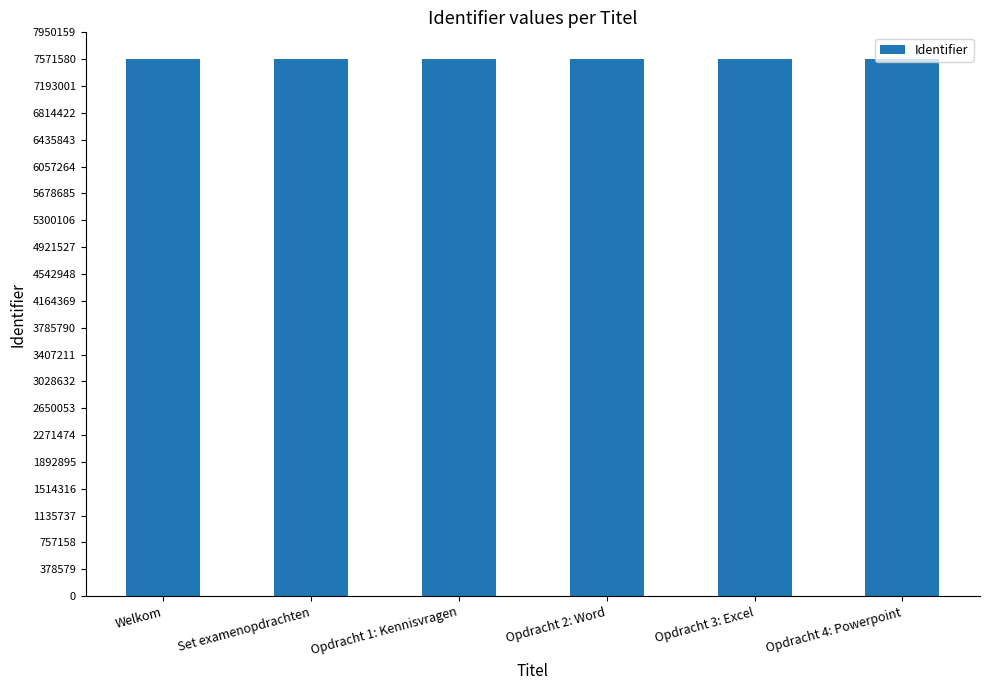

What is the difference between the maximum and second lowest values?

738